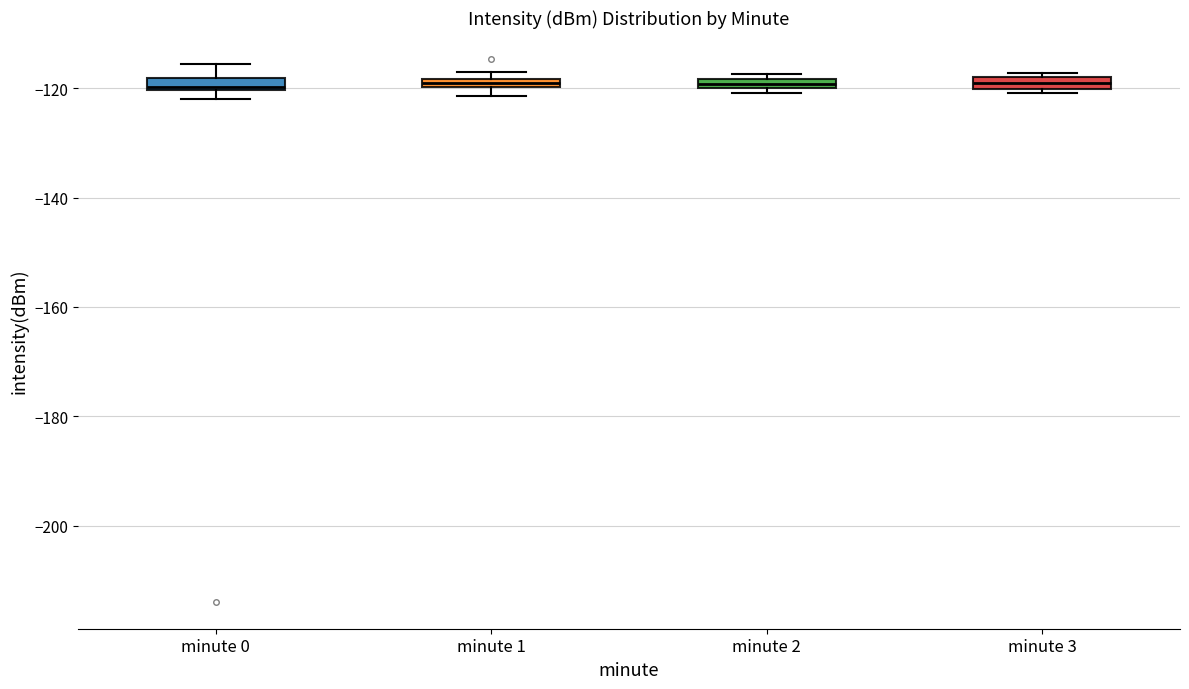

Where is the lower edge of the box for minute 3 on the y-axis? The values are not printed on the chart, so give them approximately, as read against the axis.

-120